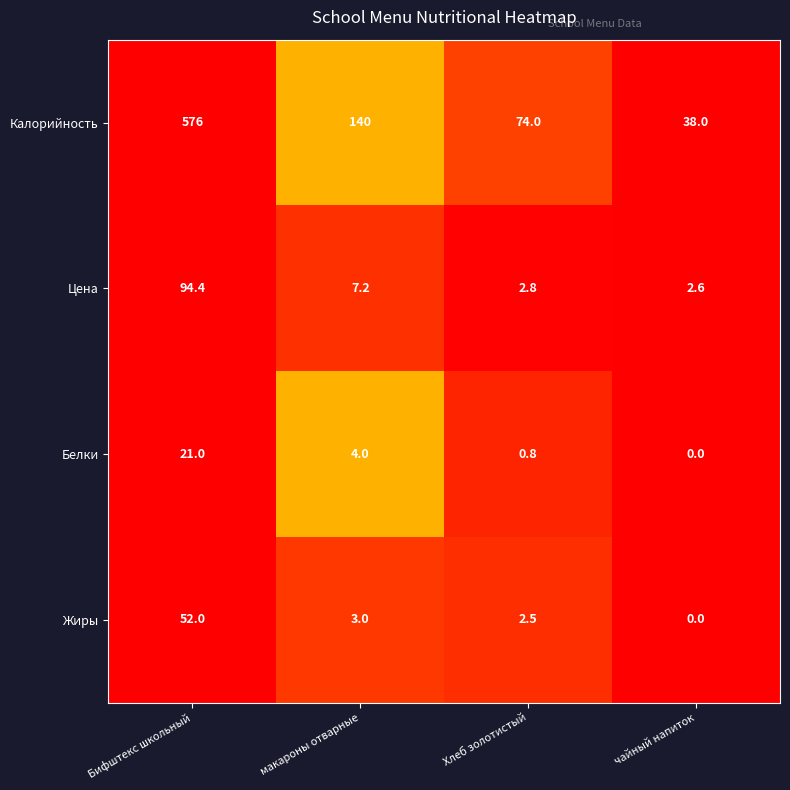

True or false: Калорийность has a value of 74.0 at Хлеб золотистый.

True